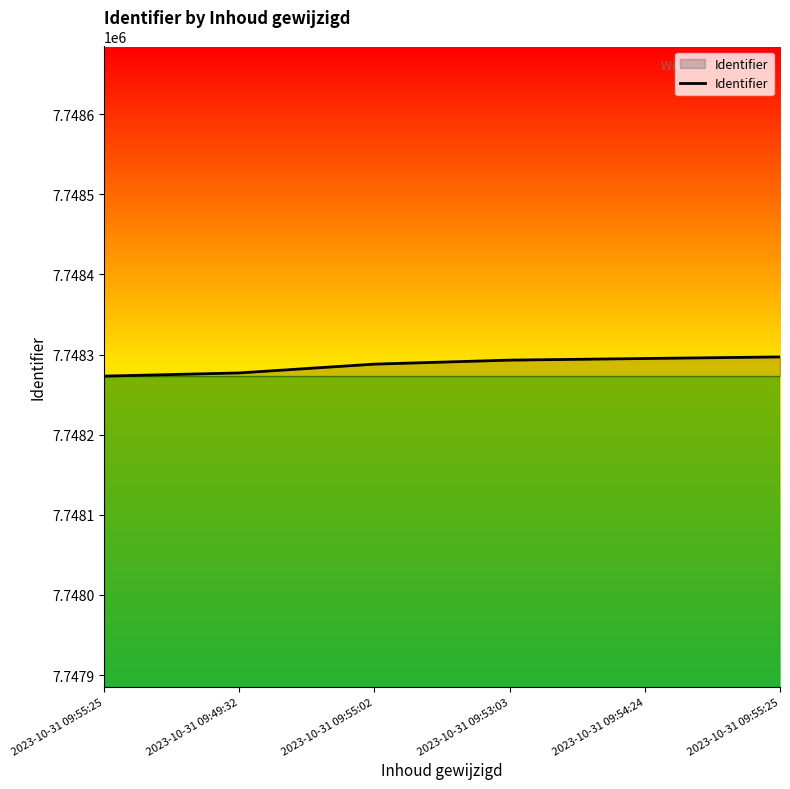

What is the difference between the maximum and second lowest values?

20